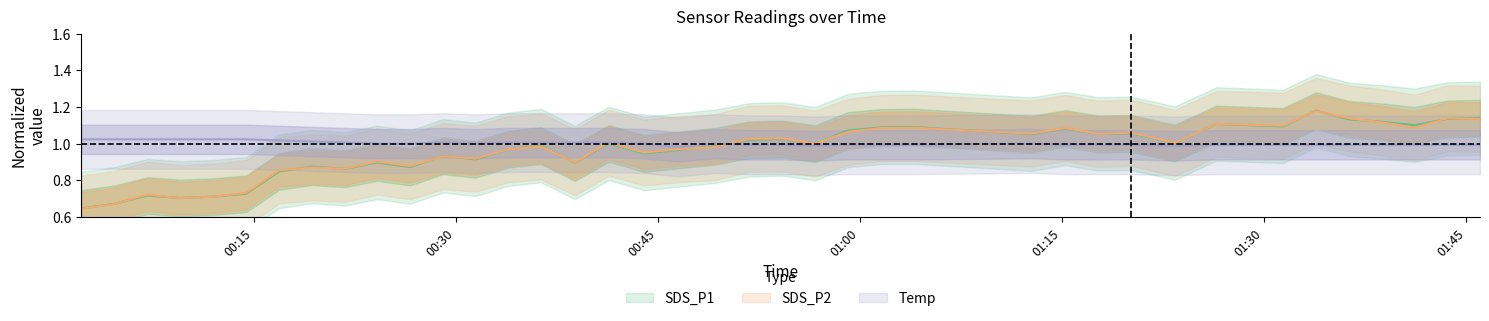

Where do SDS_P2 and SDS_P1 first cross each other?

00:30 and 00:45